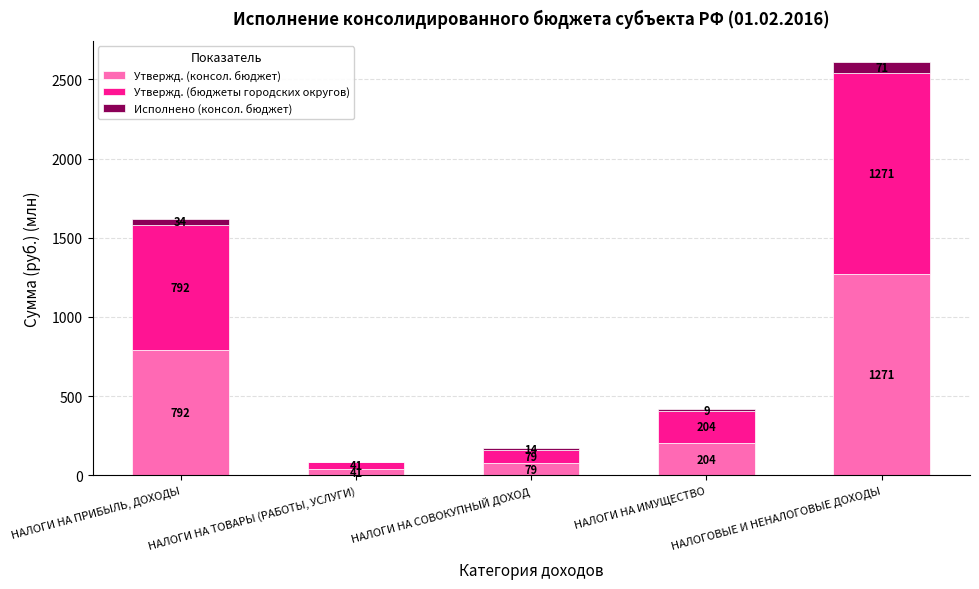

At which label does Утвержд. (консол. бюджет) first exceed 203?

НАЛОГИ НА ПРИБЫЛЬ, ДОХОДЫ